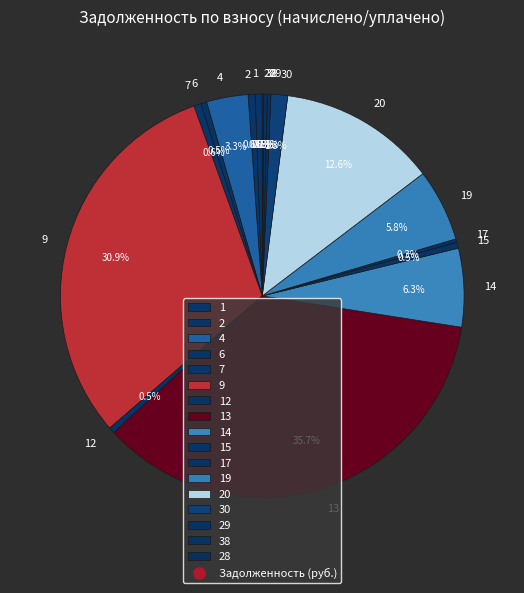

To the nearest percent, what is the average slice percentage?

6%